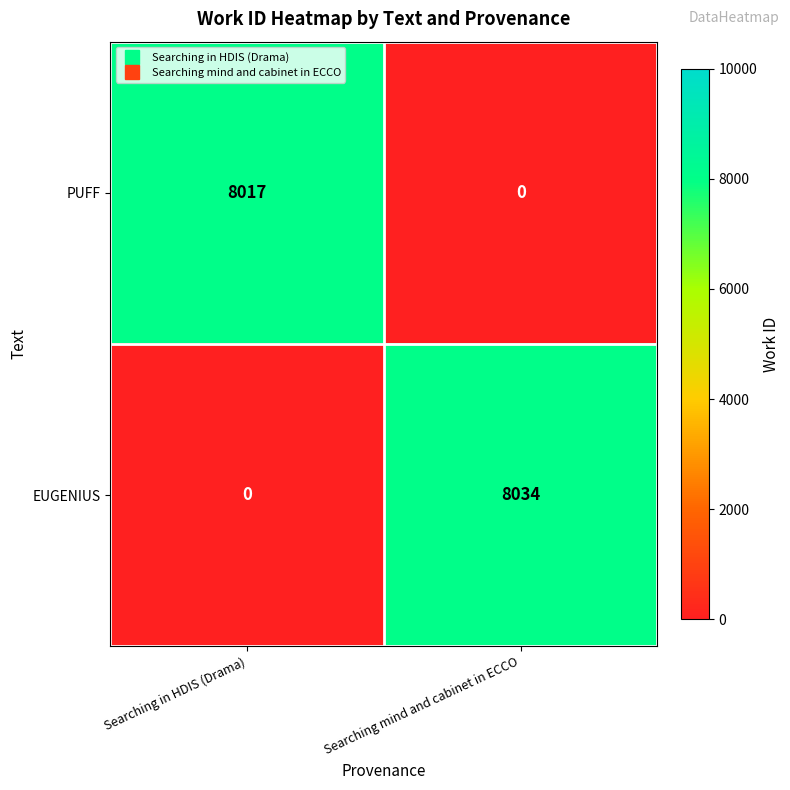

The value of EUGENIUS at Searching in HDIS (Drama) is 2901. True or false?

False